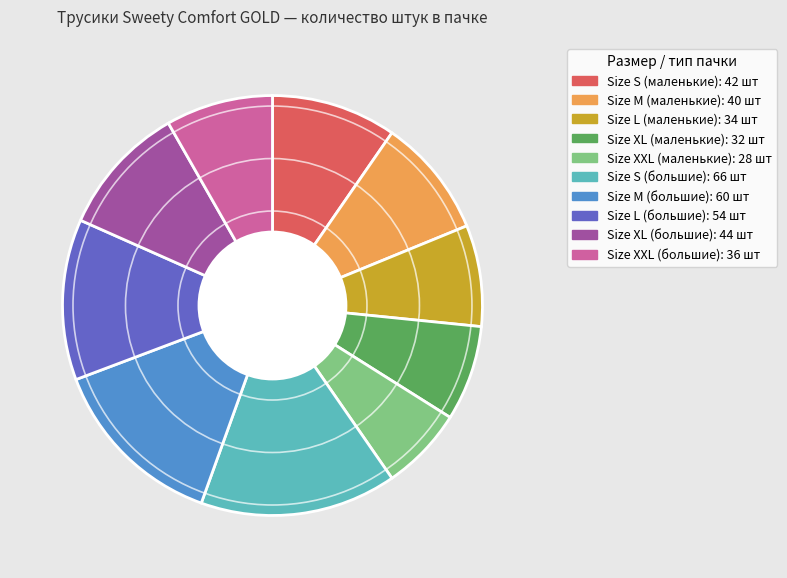

Is the sum of Size S (маленькие) and Size XL (большие) greater than half?

No